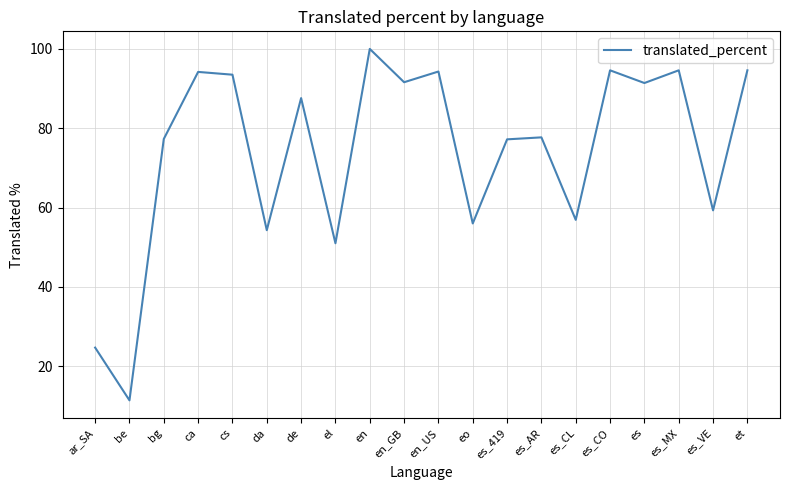

What is the approximate value at es_AR?

77.7